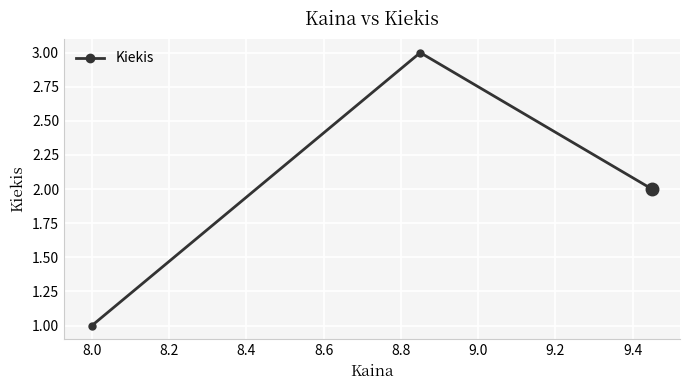

Reading left to right, what are all the values shown in this chart?

1	3	2